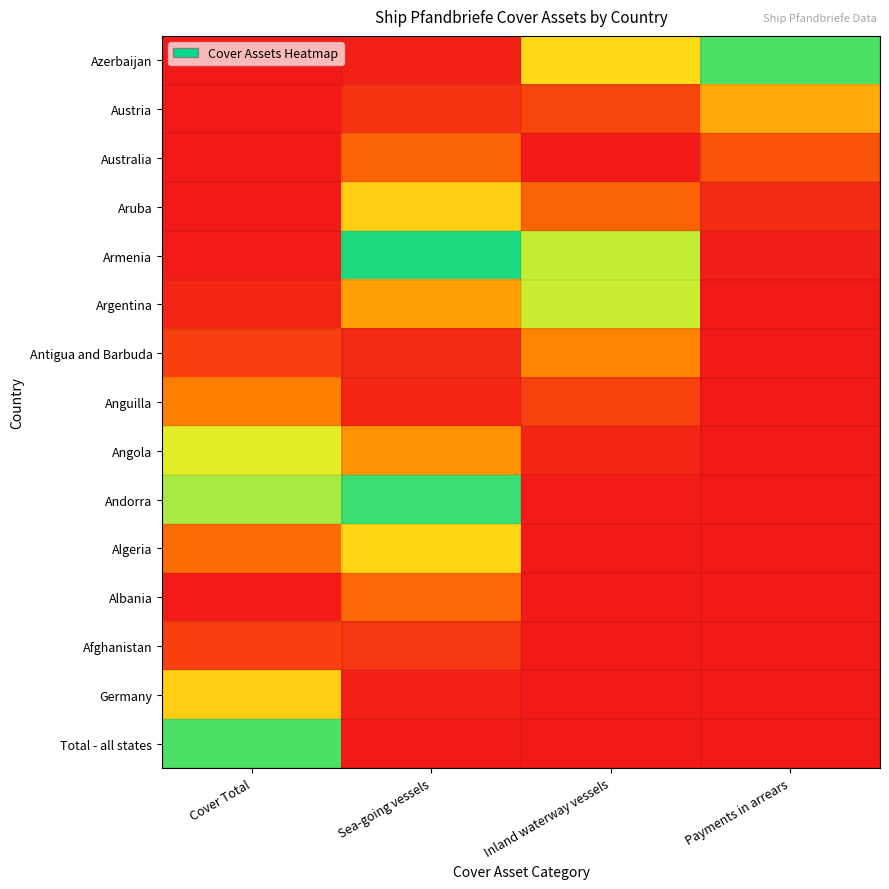

Reading left to right, extract all data points from this chart.

Total - all states: Cover Total=0.4	Sea-going vessels=0.0	Inland waterway vessels=0.0	Payments in arrears=0.0
Germany: Cover Total=0.7	Sea-going vessels=0.0	Inland waterway vessels=0.0	Payments in arrears=0.0
Afghanistan: Cover Total=0.9	Sea-going vessels=0.0	Inland waterway vessels=0.0	Payments in arrears=0.0
Albania: Cover Total=1.0	Sea-going vessels=0.1	Inland waterway vessels=0.0	Payments in arrears=0.0
Algeria: Cover Total=0.9	Sea-going vessels=0.3	Inland waterway vessels=0.0	Payments in arrears=0.0
Andorra: Cover Total=0.6	Sea-going vessels=0.5	Inland waterway vessels=0.0	Payments in arrears=0.0
Angola: Cover Total=0.4	Sea-going vessels=0.8	Inland waterway vessels=0.0	Payments in arrears=0.0
Anguilla: Cover Total=0.2	Sea-going vessels=1.0	Inland waterway vessels=0.1	Payments in arrears=0.0
Antigua and Barbuda: Cover Total=0.1	Sea-going vessels=1.0	Inland waterway vessels=0.2	Payments in arrears=0.0
Argentina: Cover Total=0.0	Sea-going vessels=0.8	Inland waterway vessels=0.4	Payments in arrears=0.0
Armenia: Cover Total=0.0	Sea-going vessels=0.5	Inland waterway vessels=0.6	Payments in arrears=0.0
Aruba: Cover Total=0.0	Sea-going vessels=0.3	Inland waterway vessels=0.9	Payments in arrears=0.0
Australia: Cover Total=0.0	Sea-going vessels=0.1	Inland waterway vessels=1.0	Payments in arrears=0.1
Austria: Cover Total=0.0	Sea-going vessels=0.0	Inland waterway vessels=0.9	Payments in arrears=0.2
Azerbaijan: Cover Total=0.0	Sea-going vessels=0.0	Inland waterway vessels=0.7	Payments in arrears=0.4